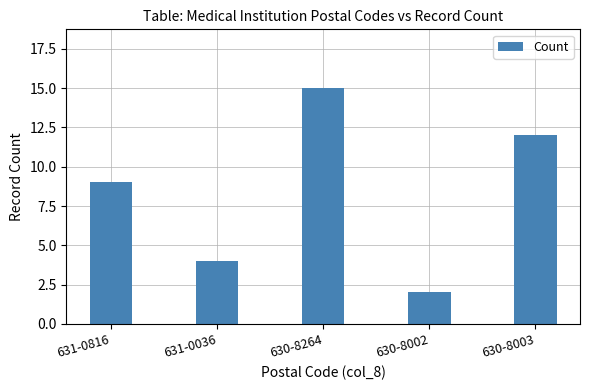

What is the ratio of the value at 631-0816 to the value at 630-8264?

0.6